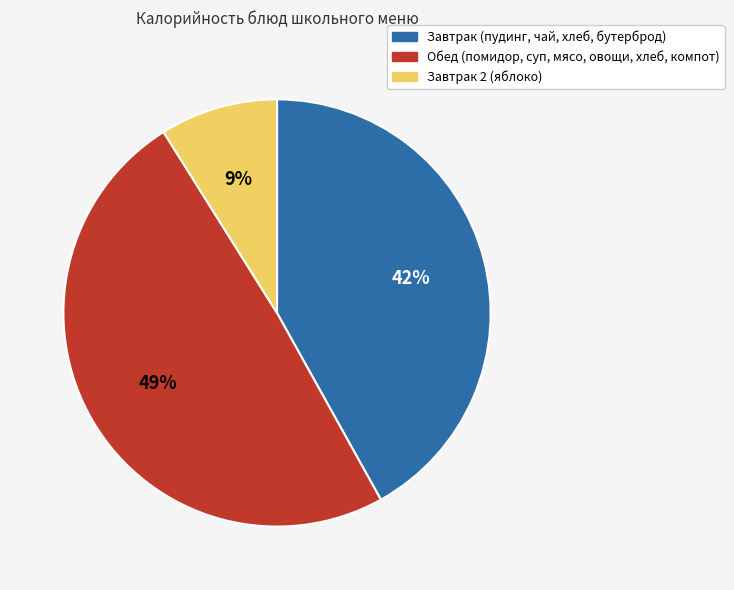

Is there any slice that represents more than half of the pie?

No